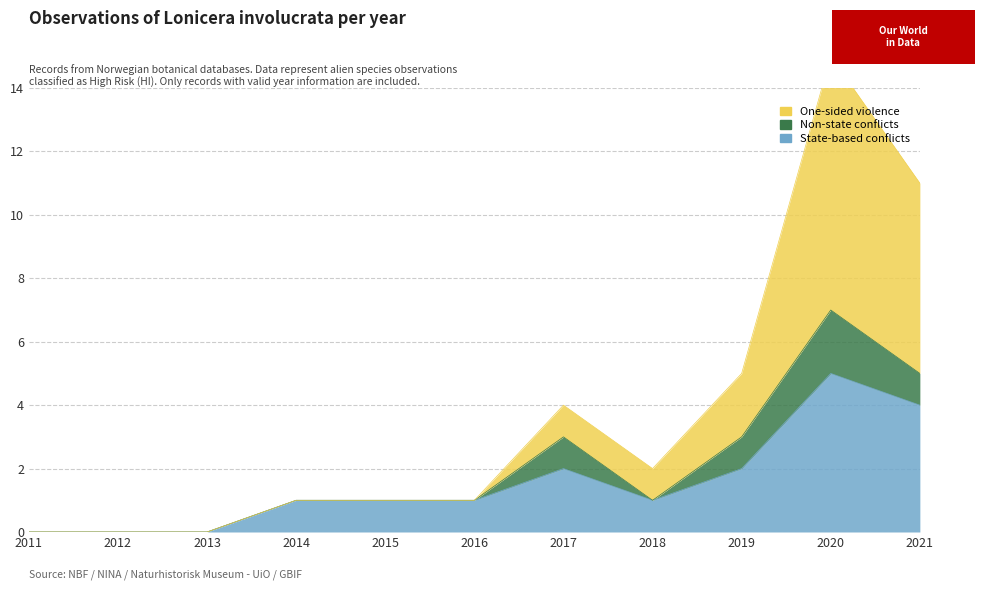

Is it true that State-based conflicts equals 2 at 2017?

True